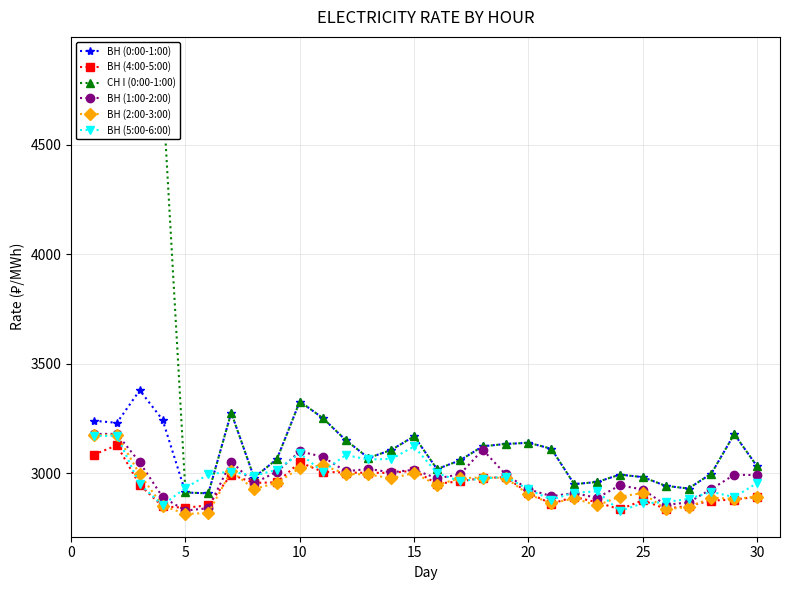

True or false: ВН (1:00-2:00) has more than 0 interior local peaks.

True